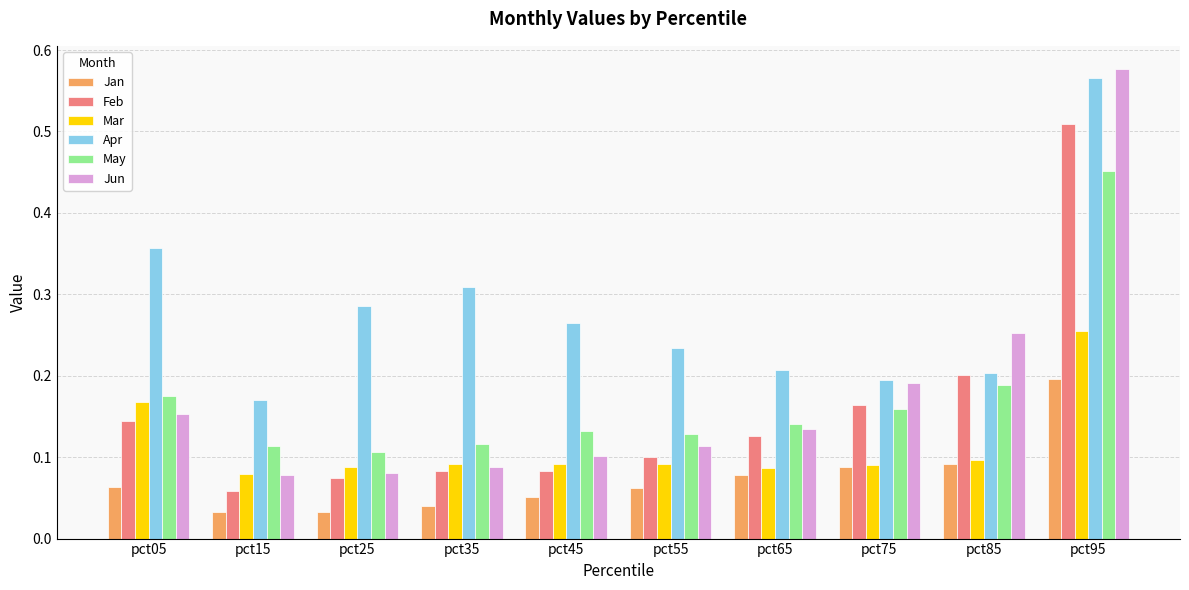

Is the value of Feb at pct45 greater than the value of Jun at pct05?

No